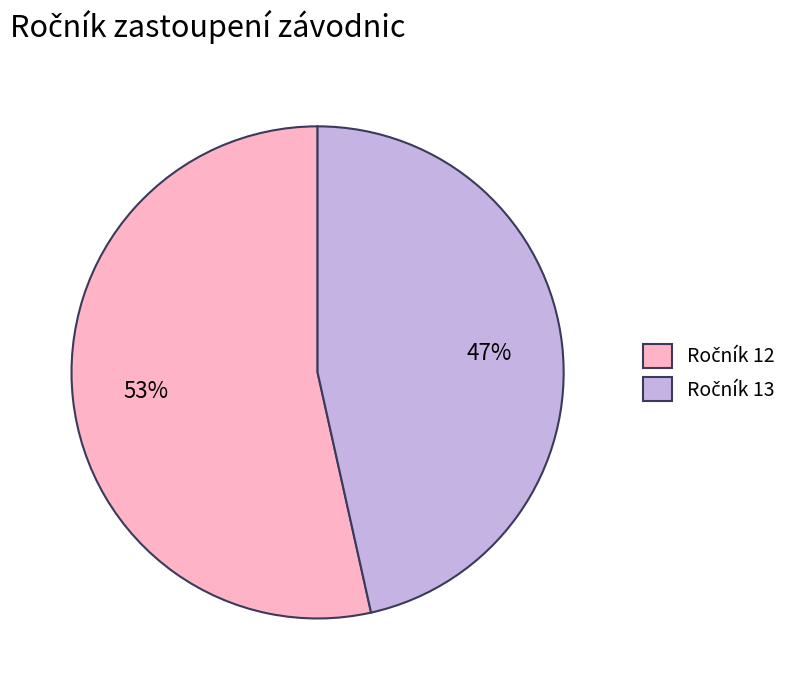

To the nearest percent, what is the average slice percentage?

50%